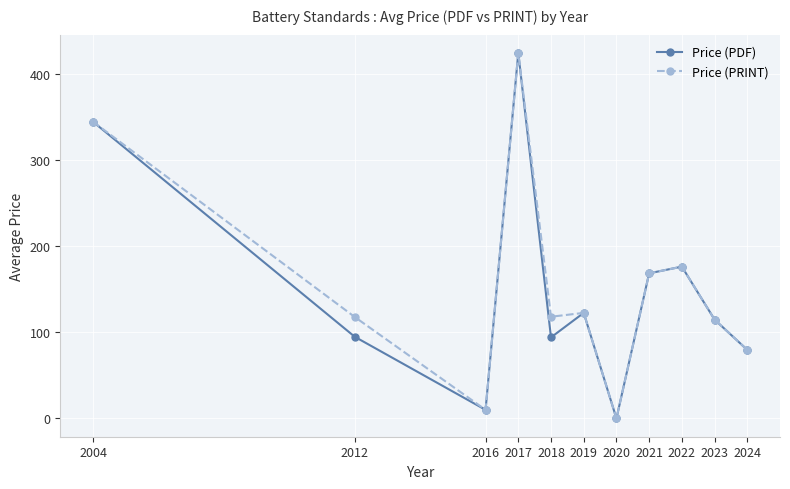

What is the total value across all series at 2021?

337.5